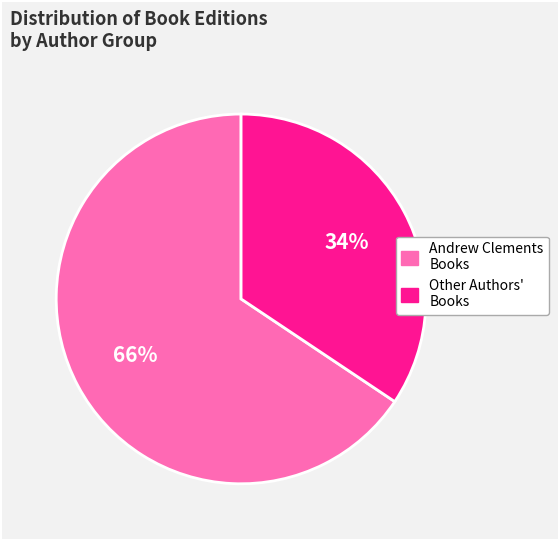

To the nearest percent, what is the average slice percentage?

50%